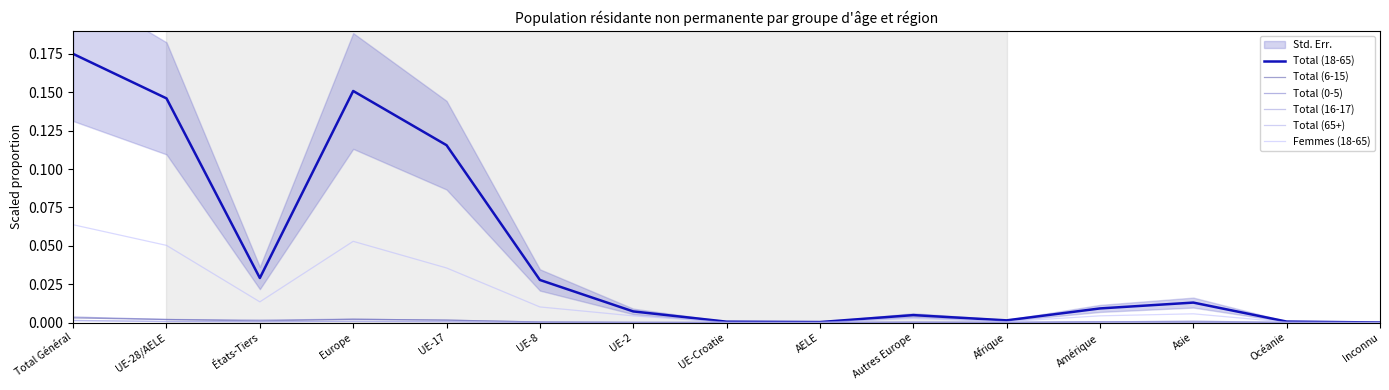

In Total (6-15), how many points are lower than both neighbors (excluding endpoints)?

2